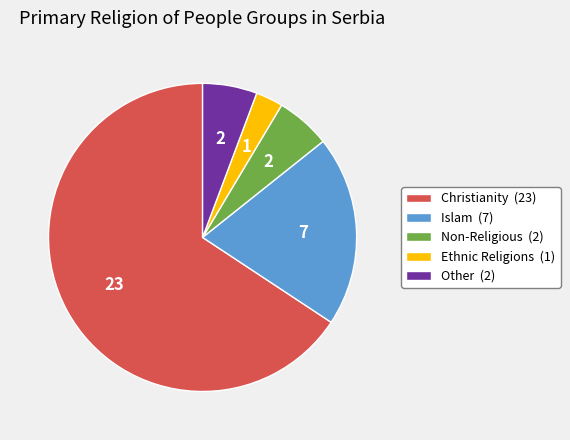

Between Ethnic Religions (1) and Other (2), which is larger?

Other (2)